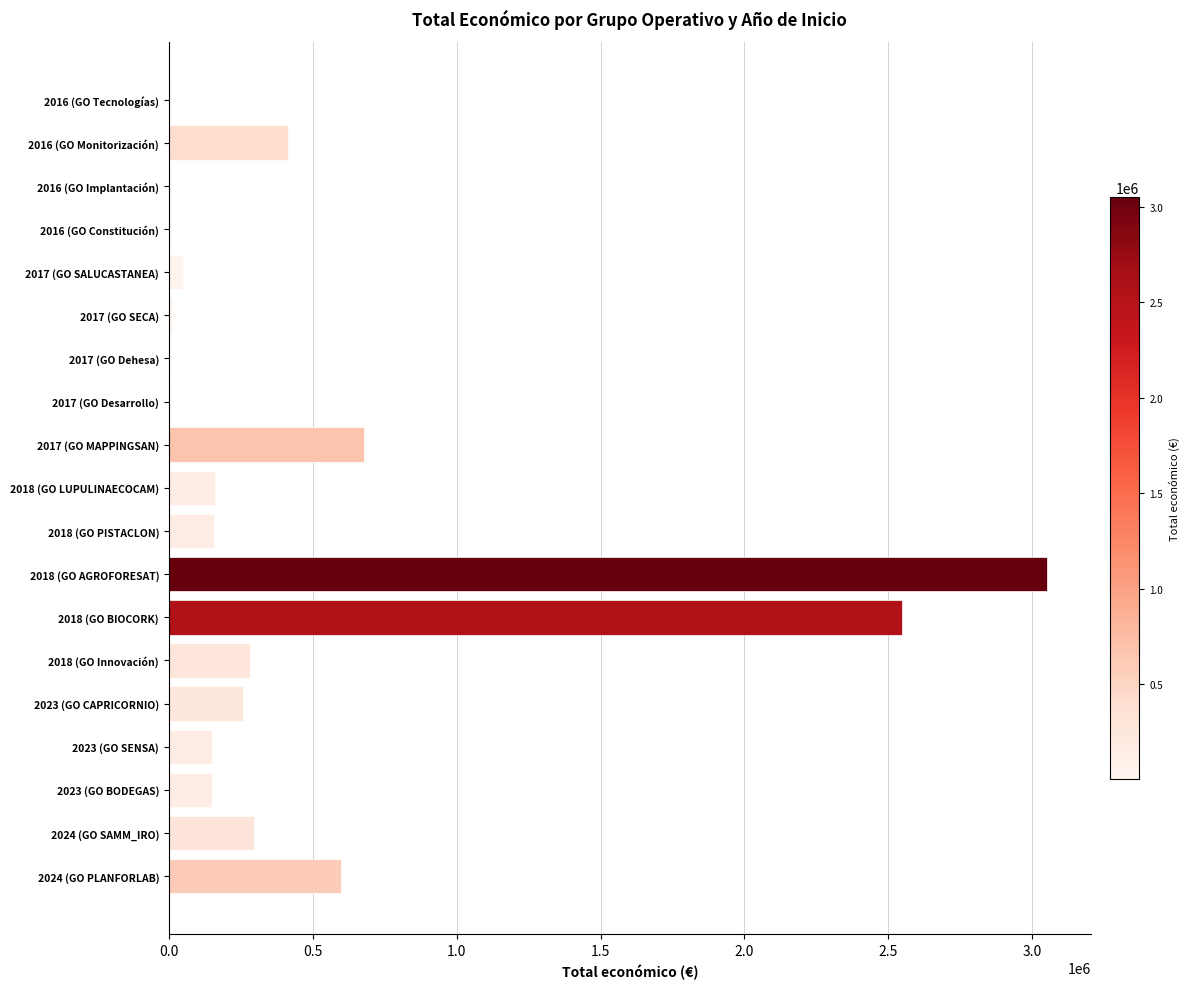

The value at 2023 (GO CAPRICORNIO) is 258704. True or false?

True